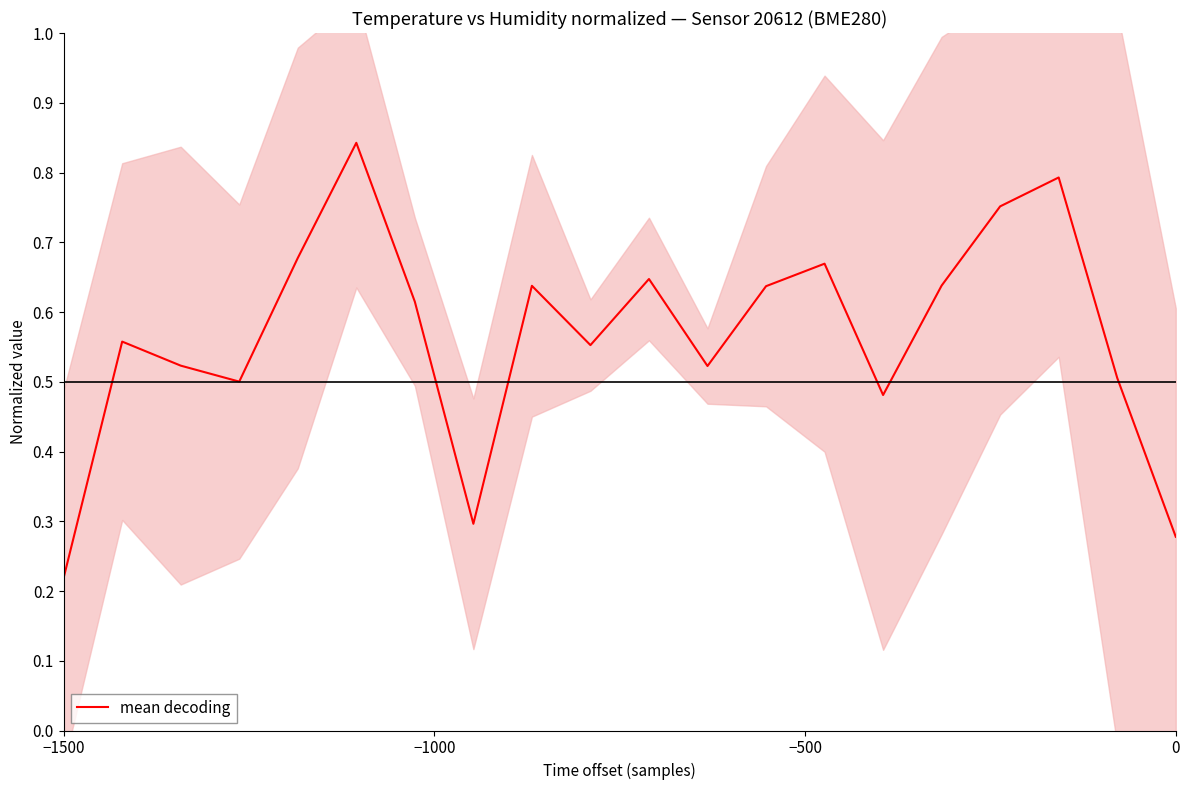

At which label does mean decoding reach its minimum?

−1500